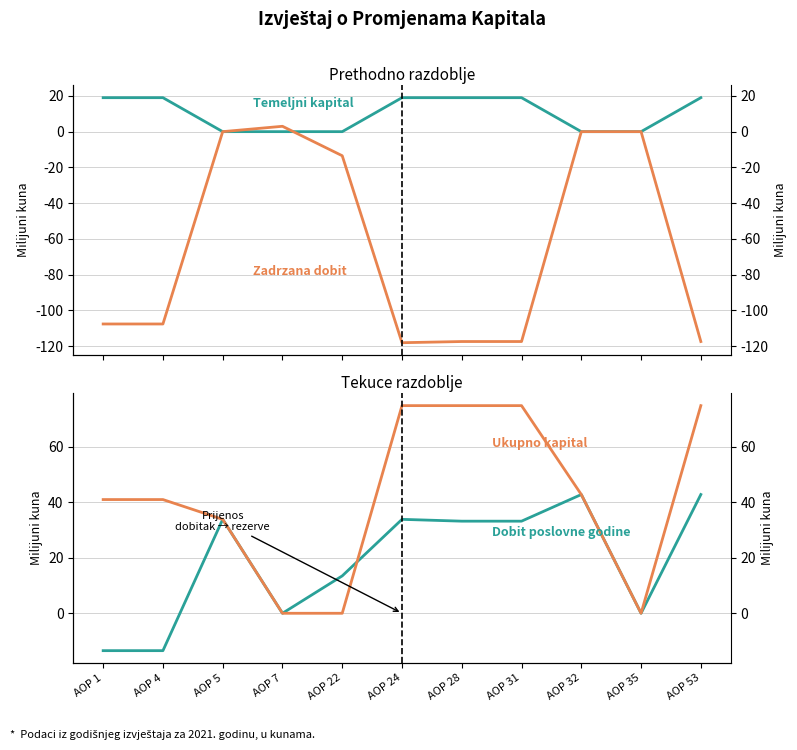

List the series in order of their peak value, highest first.

Ukupno kapital, Dobit poslovne godine, Temeljni kapital, Zadrzana dobit